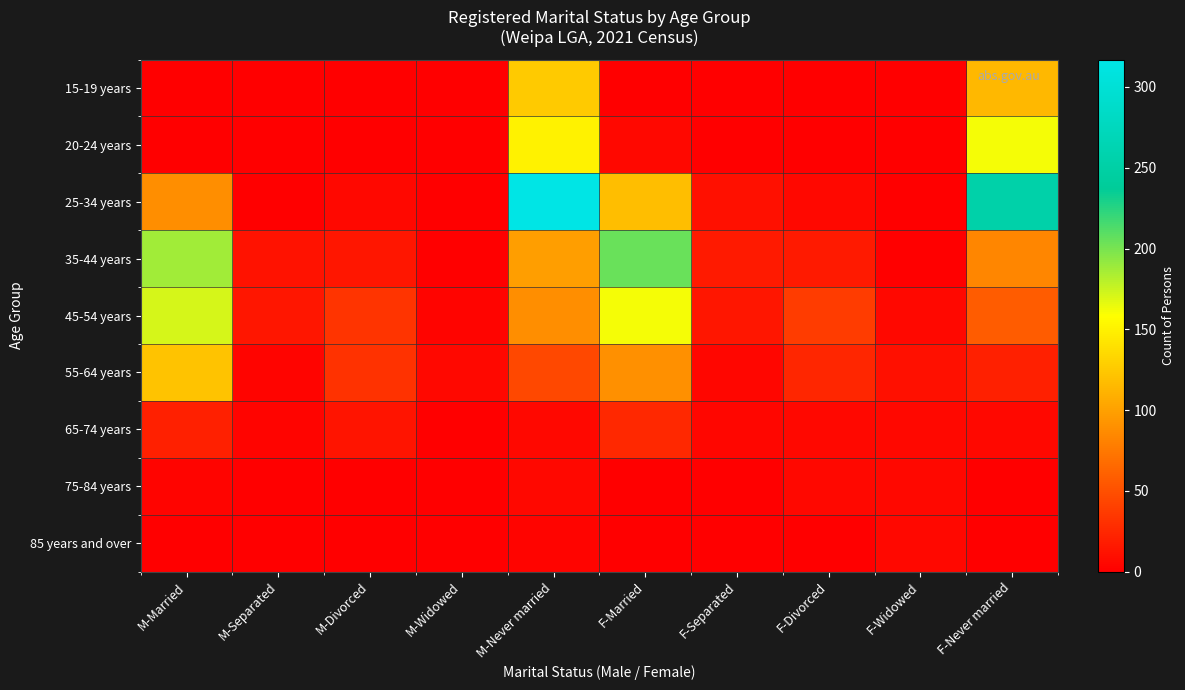

Rank the series by their maximum value, from highest to lowest.

25-34 years, 35-44 years, 45-54 years, 20-24 years, 15-19 years, 55-64 years, 65-74 years, 85 years and over, 75-84 years